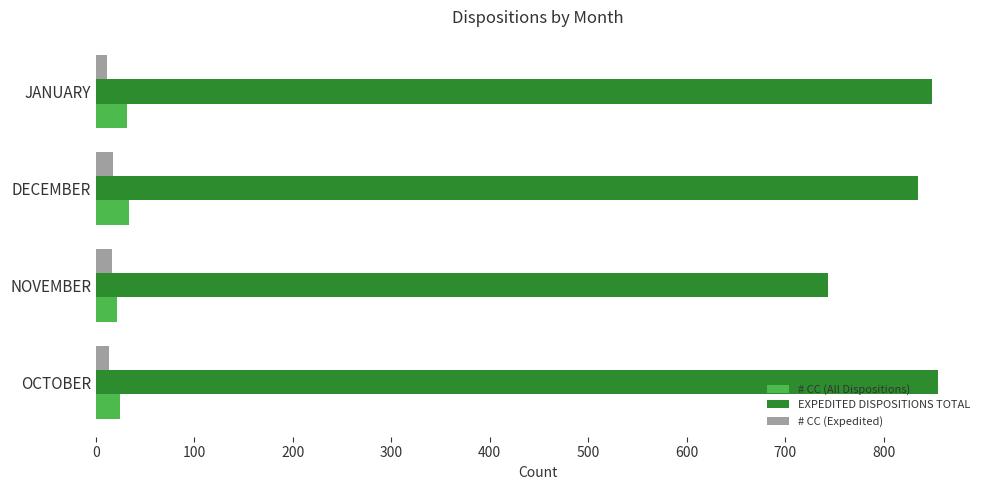

Which series has the widest spread of values?

EXPEDITED DISPOSITIONS TOTAL